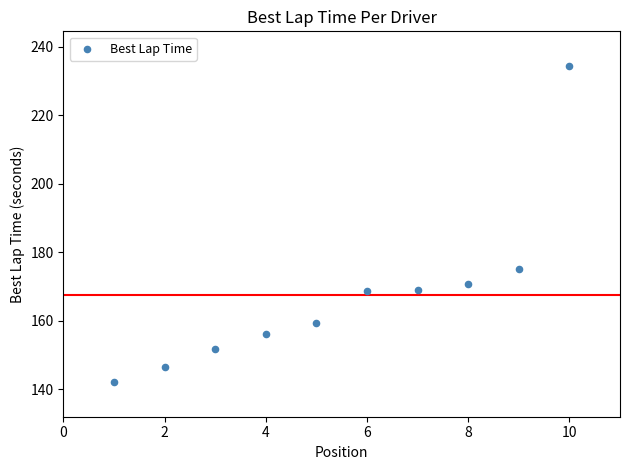

What Y value in the scatter plot is closest to 188?

175.2